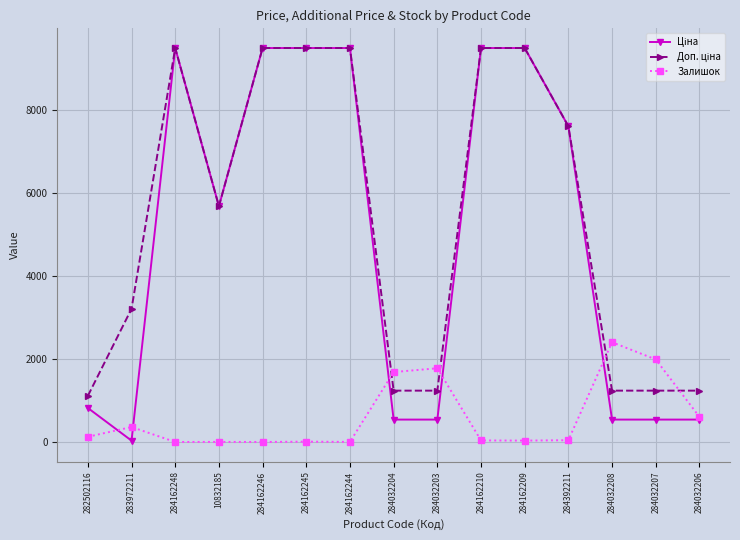

True or false: Залишок has more than 1 interior local peaks.

True